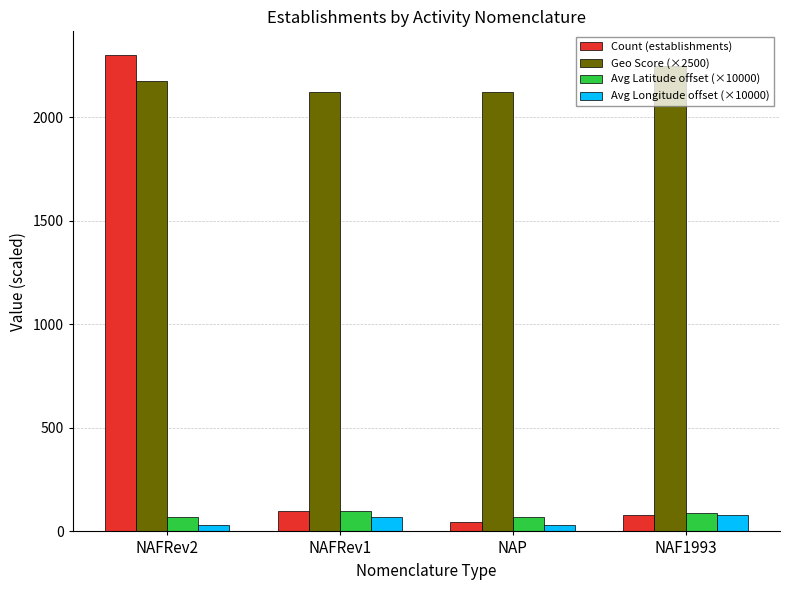

What value does the Geo Score (×2500) series have at NAFRev1?

2125.0